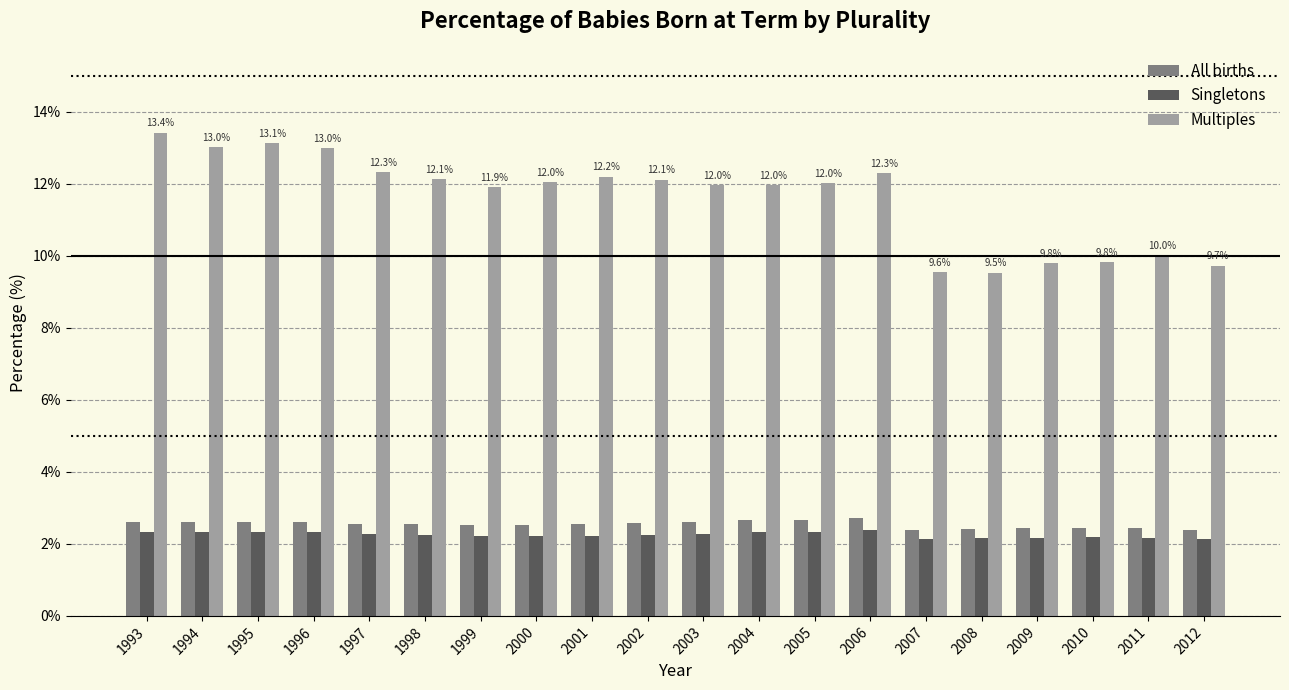

Which series has the widest spread of values?

Multiples